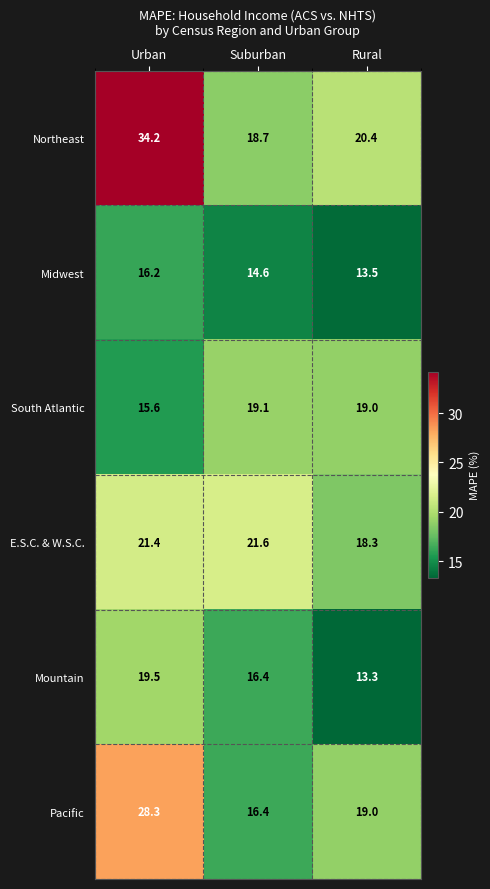

Where is Northeast nearest to the value 26?

Rural